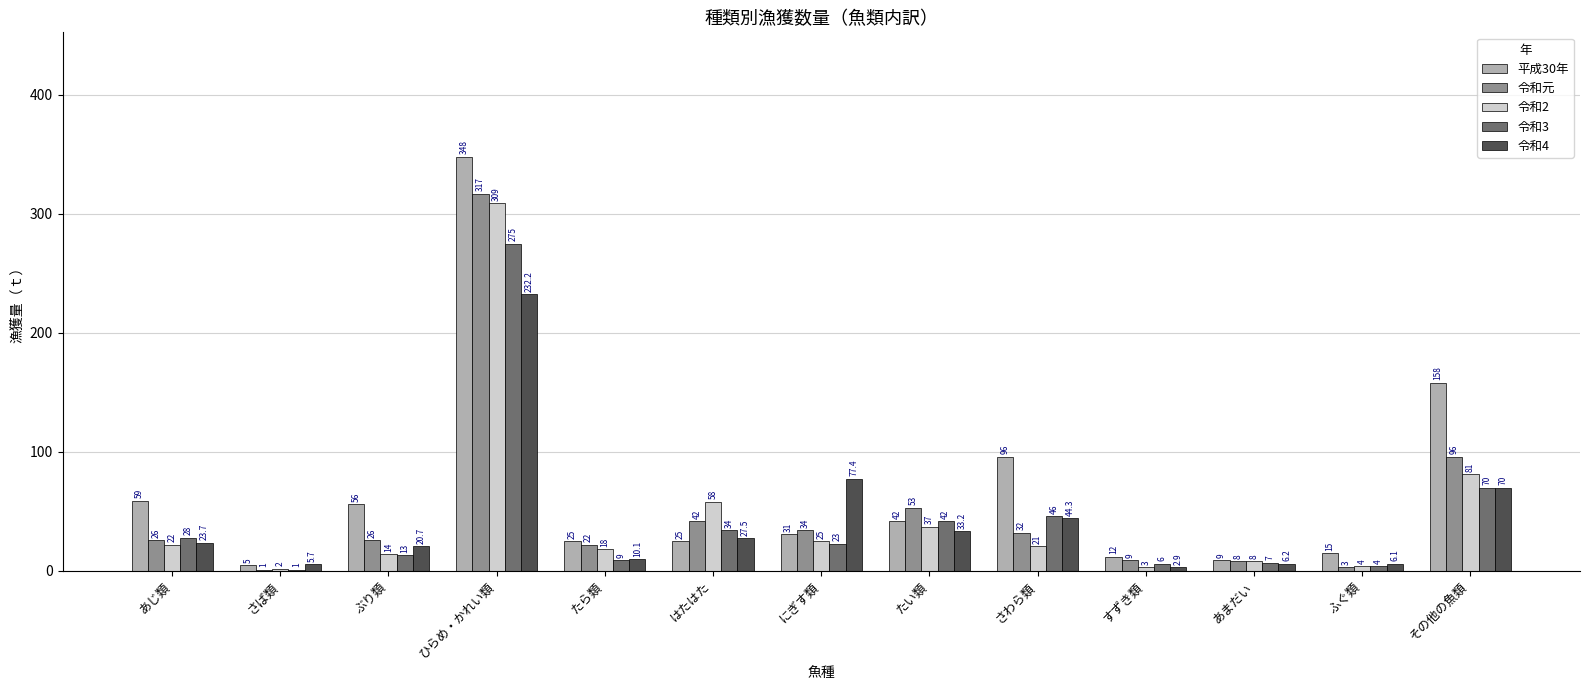

Reading left to right, transcribe all the data shown in this chart.

平成30年: あじ類=59.0	さば類=5.0	ぶり類=56.0	ひらめ・かれい類=348.0	たら類=25.0	はたはた=25.0	にぎす類=31.0	たい類=42.0	さわら類=96.0	すずき類=12.0	あまだい=9.0	ふぐ類=15.0	その他の魚類=158.0
令和元: あじ類=26.0	さば類=1.0	ぶり類=26.0	ひらめ・かれい類=317.0	たら類=22.0	はたはた=42.0	にぎす類=34.0	たい類=53.0	さわら類=32.0	すずき類=9.0	あまだい=8.0	ふぐ類=3.0	その他の魚類=96.0
令和2: あじ類=22.0	さば類=2.0	ぶり類=14.0	ひらめ・かれい類=309.0	たら類=18.0	はたはた=58.0	にぎす類=25.0	たい類=37.0	さわら類=21.0	すずき類=3.0	あまだい=8.0	ふぐ類=4.0	その他の魚類=81.0
令和3: あじ類=28.0	さば類=1.0	ぶり類=13.0	ひらめ・かれい類=275.0	たら類=9.0	はたはた=34.0	にぎす類=23.0	たい類=42.0	さわら類=46.0	すずき類=6.0	あまだい=7.0	ふぐ類=4.0	その他の魚類=70.0
令和4: あじ類=23.7	さば類=5.7	ぶり類=20.7	ひらめ・かれい類=232.2	たら類=10.1	はたはた=27.5	にぎす類=77.4	たい類=33.2	さわら類=44.3	すずき類=2.9	あまだい=6.2	ふぐ類=6.1	その他の魚類=70.0